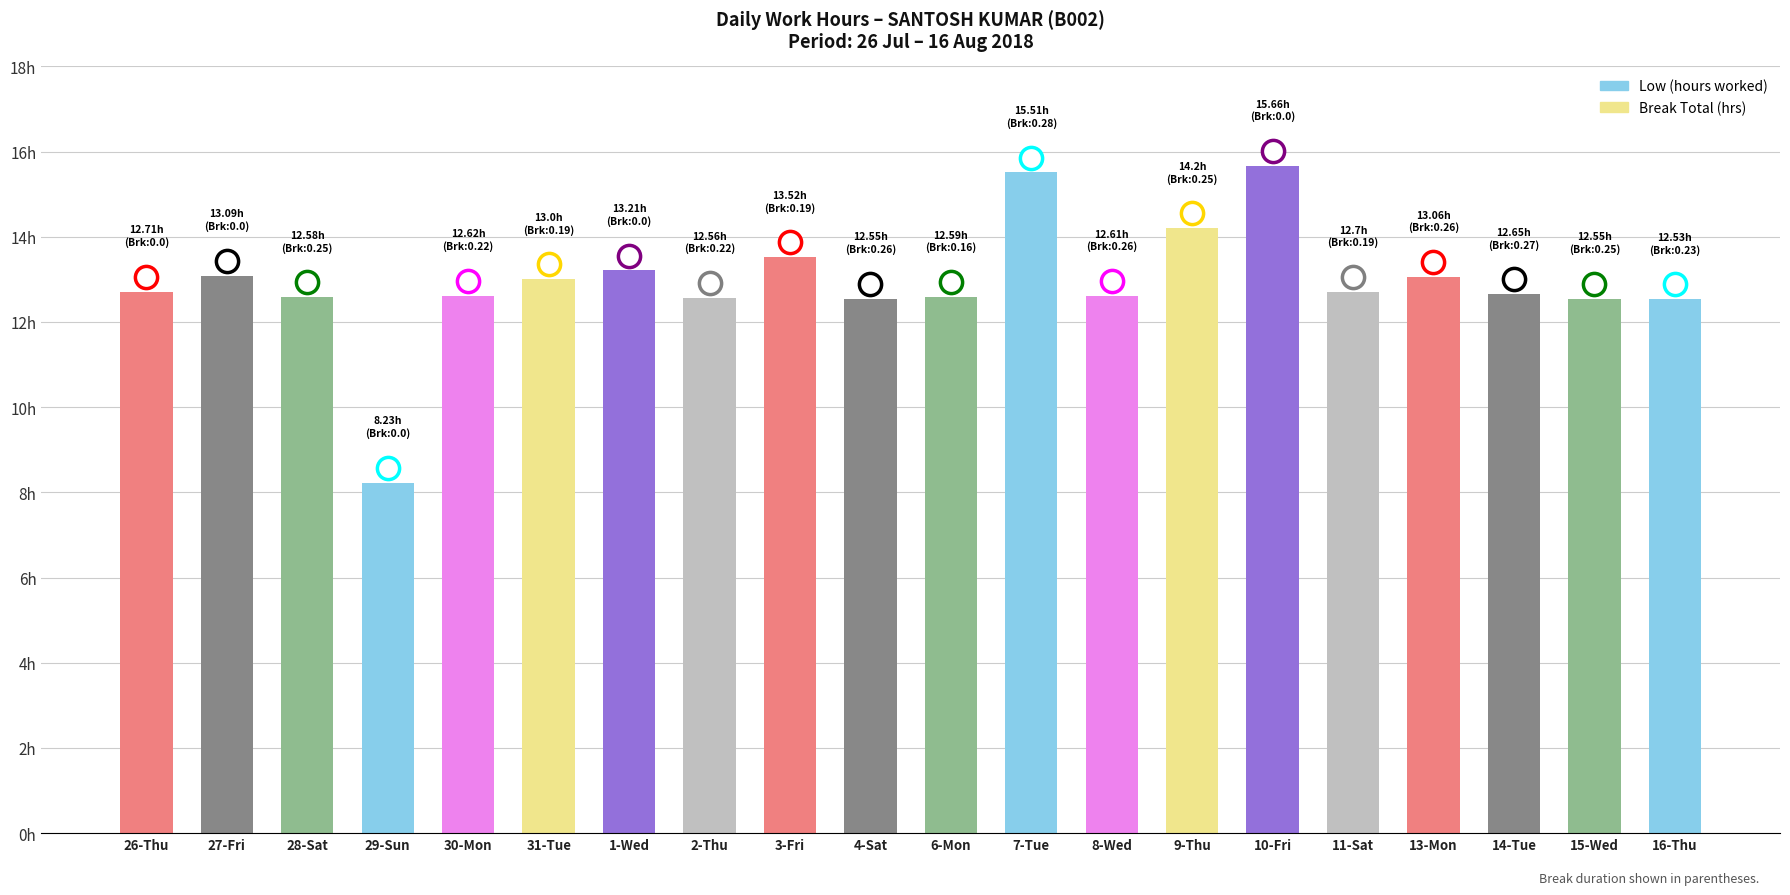

Does the chart contain any negative values?

No